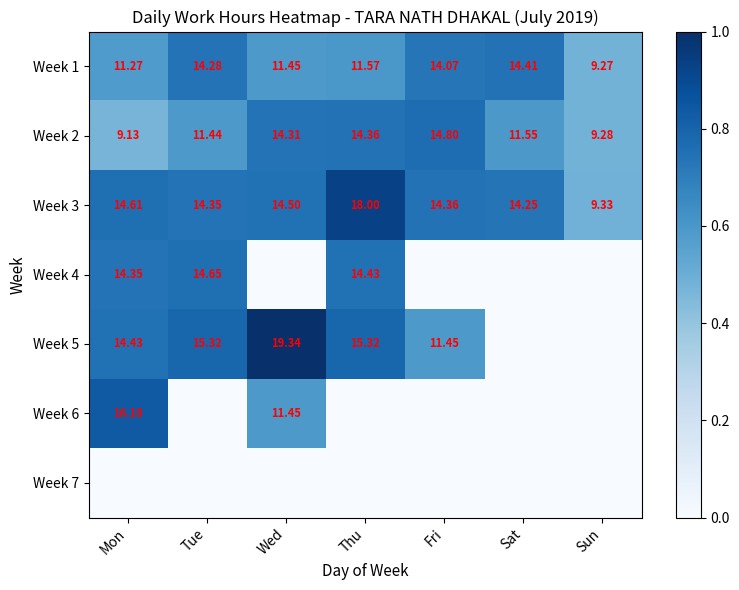

Which has a higher value, Wed or Fri?

Fri